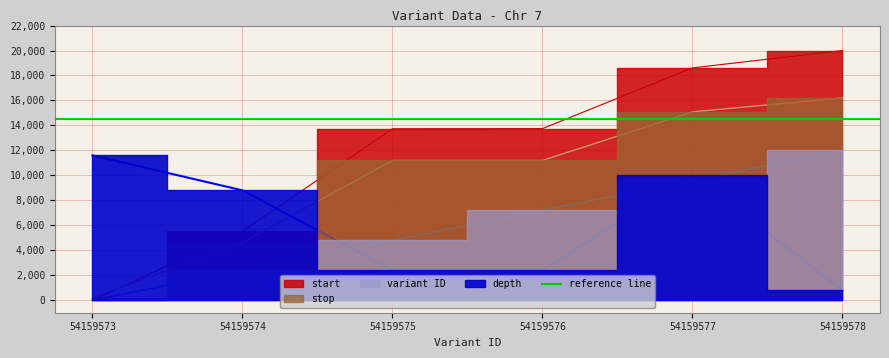

How many variant ID values are between 2400 and 9600?

4